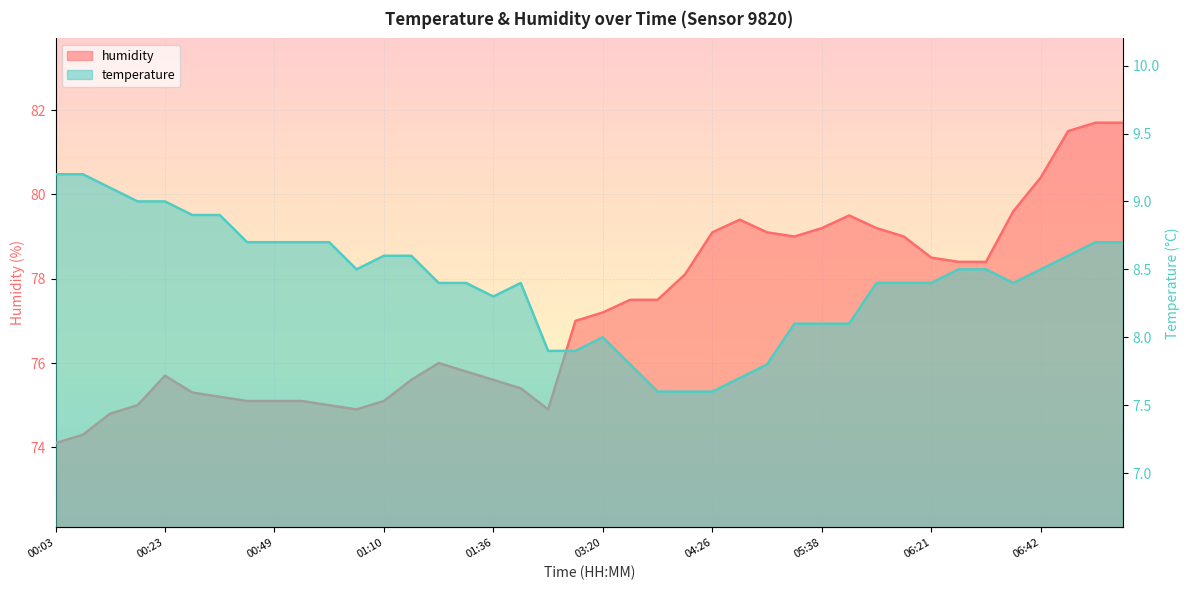

Reading left to right, extract all data points from this chart.

temperature: 9.2	9.2	9.1	9.0	9.0	8.9	8.9	8.7	8.7	8.7	8.7	8.5	8.6	8.6	8.4	8.4	8.3	8.4	7.9	7.9	8.0	7.8	7.6	7.6	7.6	7.7	7.8	8.1	8.1	8.1	8.4	8.4	8.4	8.5	8.5	8.4	8.5	8.6	8.7	8.7
humidity: 74.1	74.3	74.8	75.0	75.7	75.3	75.2	75.1	75.1	75.1	75.0	74.9	75.1	75.6	76.0	75.8	75.6	75.4	74.9	77.0	77.2	77.5	77.5	78.1	79.1	79.4	79.1	79.0	79.2	79.5	79.2	79.0	78.5	78.4	78.4	79.6	80.4	81.5	81.7	81.7